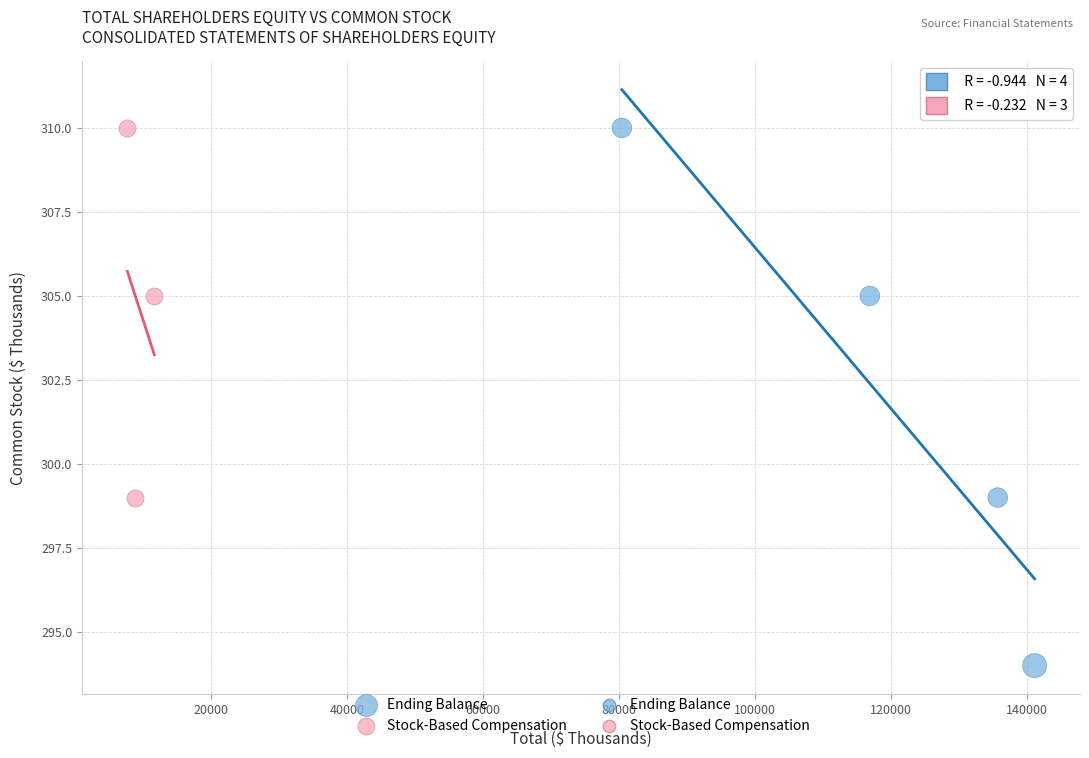

Which series has the largest Y range (max minus min)?

Ending Balance